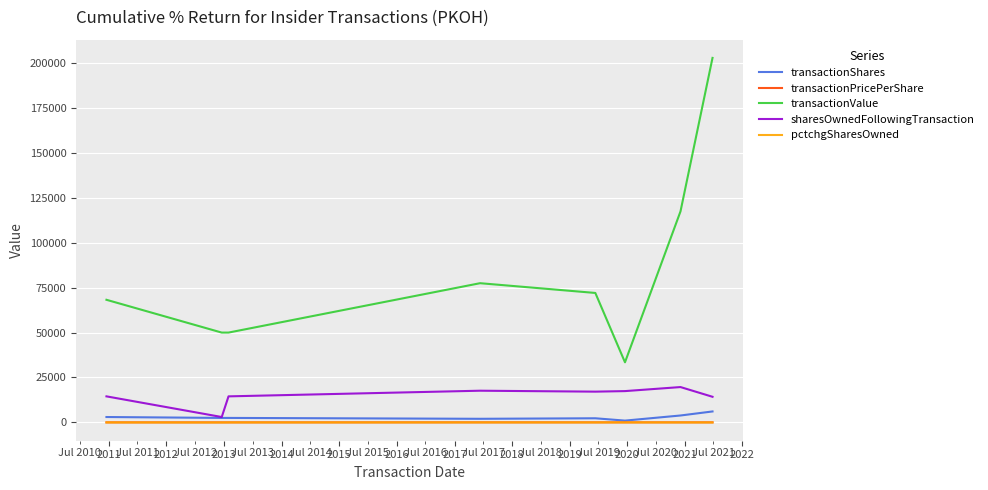

Which series has the largest total across all categories?

transactionValue